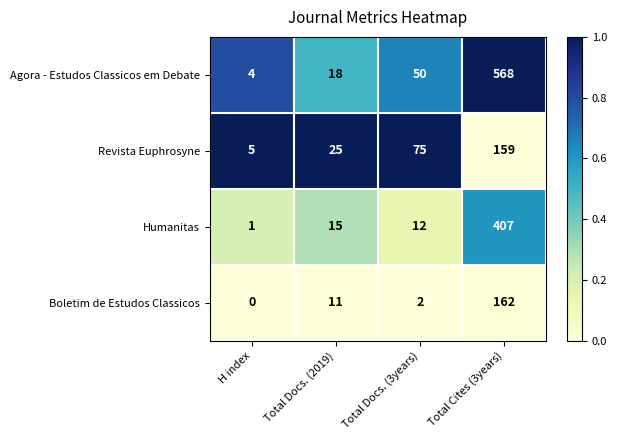

Which series changed the most between Total Docs. (2019) and Total Docs. (3years)?

Revista Euphrosyne